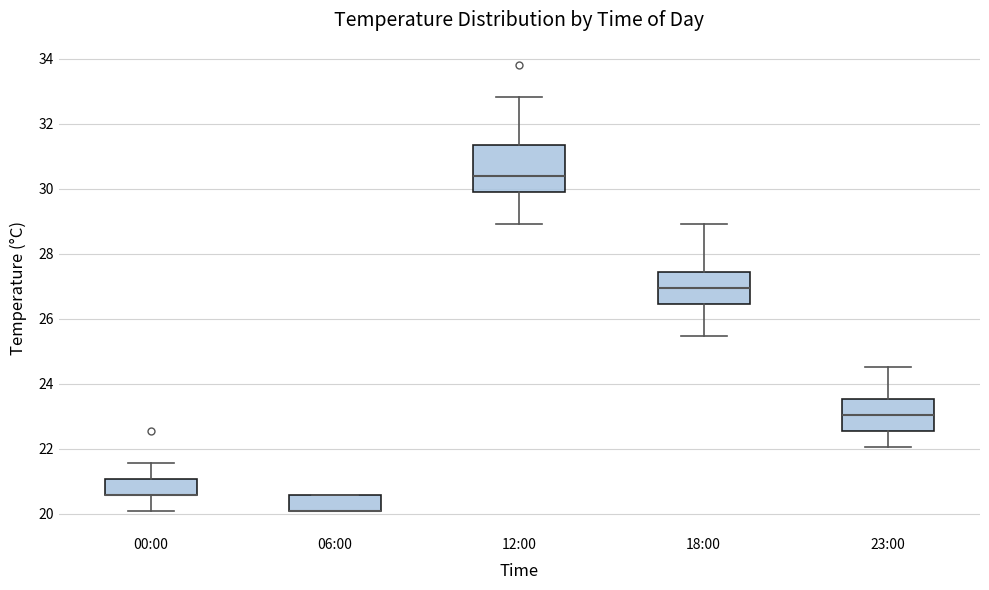

Reading left to right, read every box against the y-axis: the position of its median line, the range the box covers, and the ends of its whiskers. The values are not printed on the chart, so give them approximately, as read against the axis.

00:00: median 20.6 (drawn on the box's lower edge), box 20.6 to 21.0, whiskers 20.0 to 21.6
06:00: median 20.0 (drawn on the box's lower edge), box 20.0 to 20.6, whiskers 20.0 to 20.6
12:00: median 30.4, box 29.8 to 31.4, whiskers 29.0 to 32.8
18:00: median 27.0, box 26.4 to 27.4, whiskers 25.4 to 29.0
23:00: median 23.0, box 22.6 to 23.6, whiskers 22.0 to 24.6